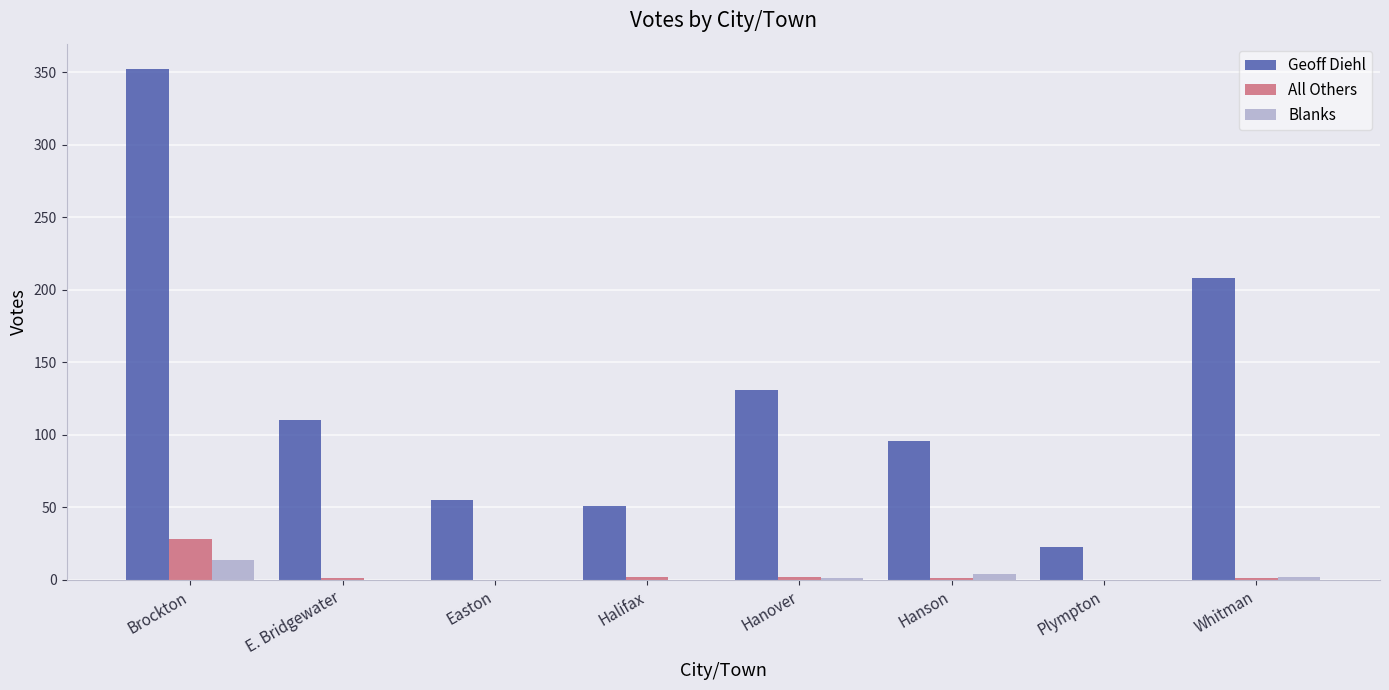

What is the sum of all All Others values?

35